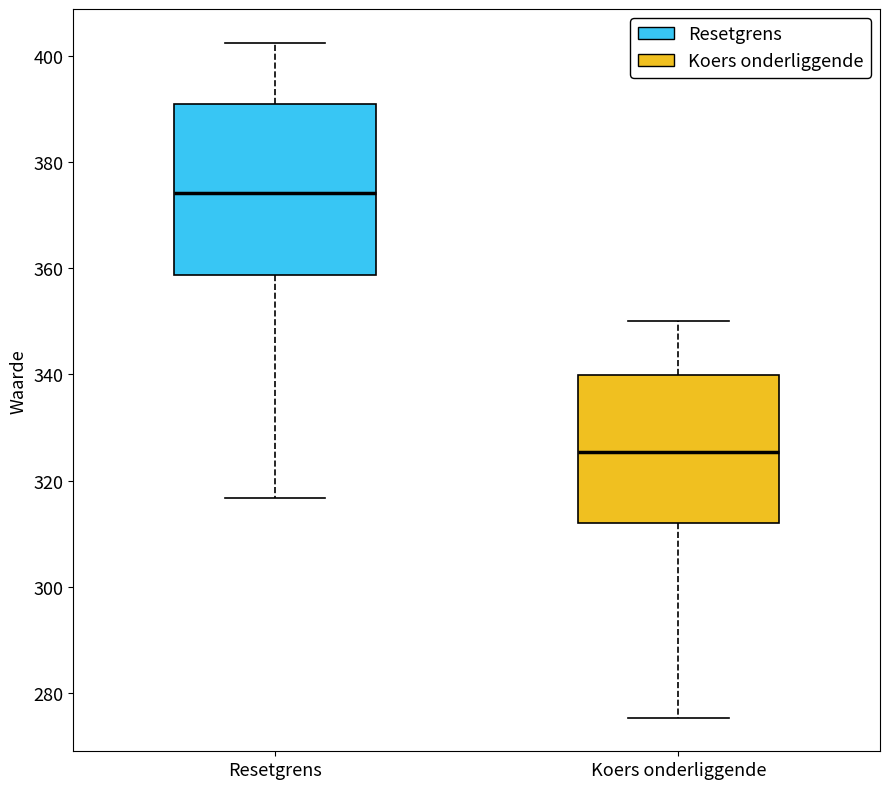

Which box is the tallest, from its lower edge to its upper edge?

Resetgrens